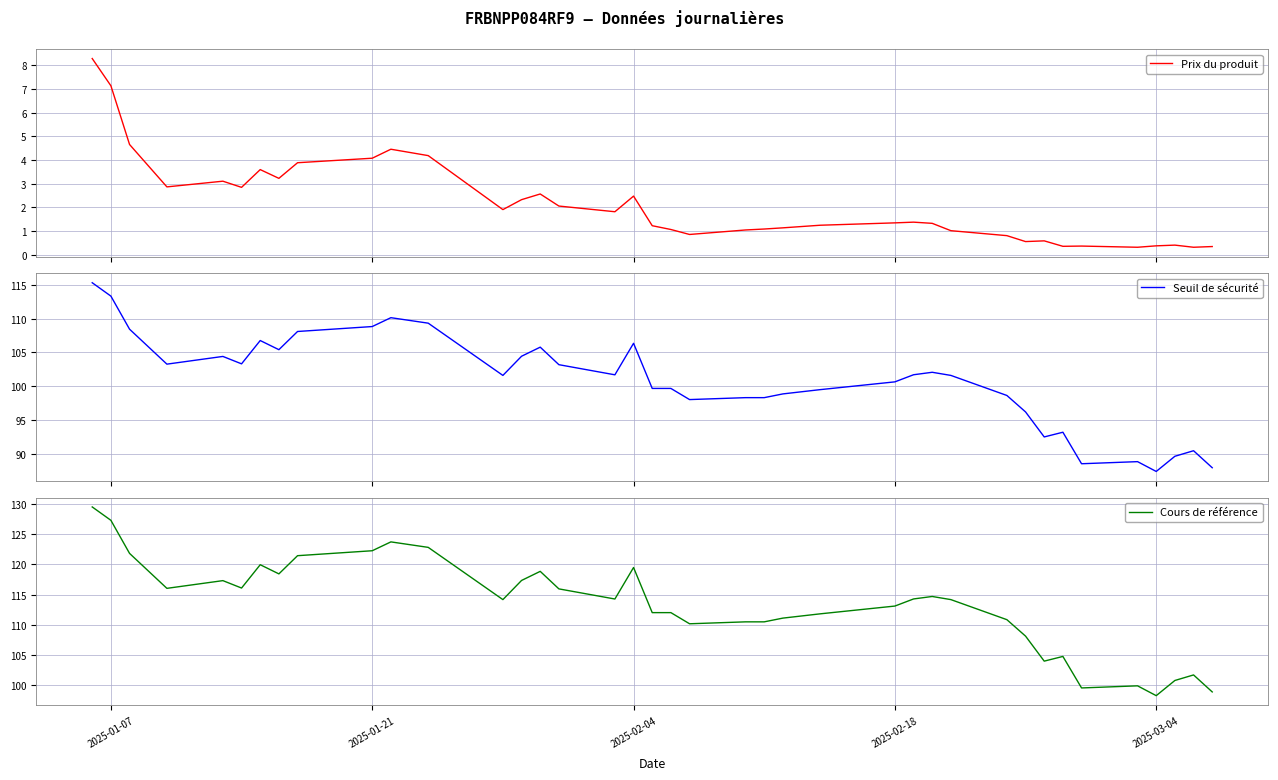

What is the minimum value for Prix du produit?

0.3